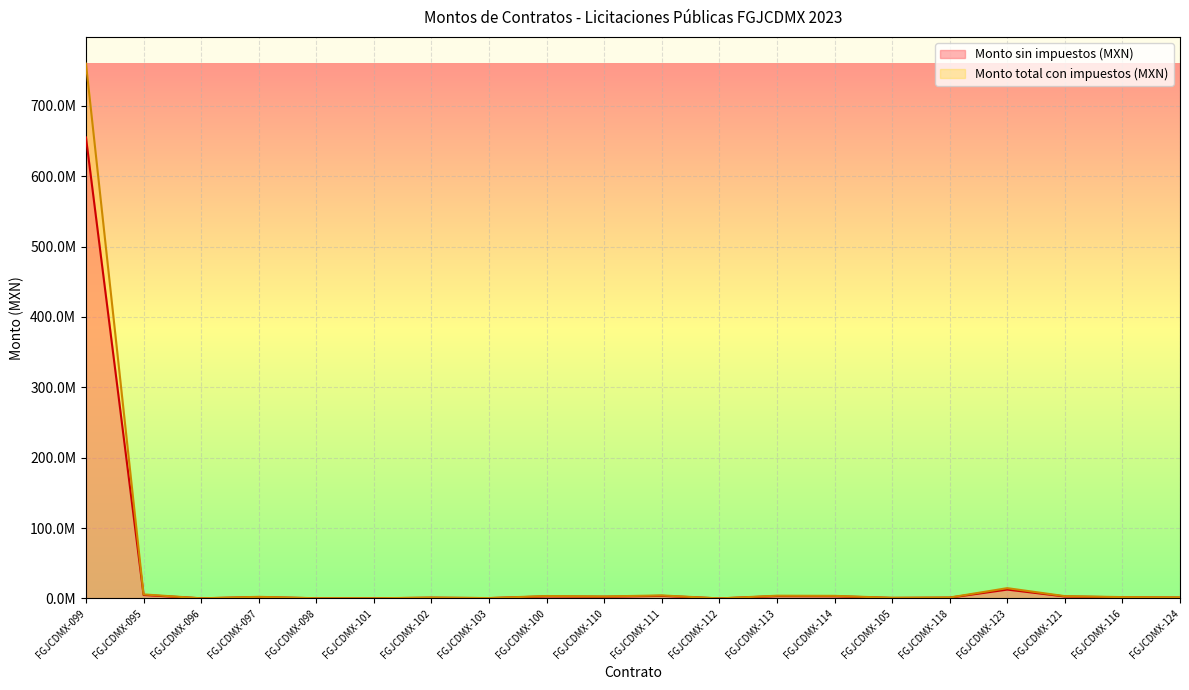

What is the total value across all series at FGJCDMX-110?

5375602.1